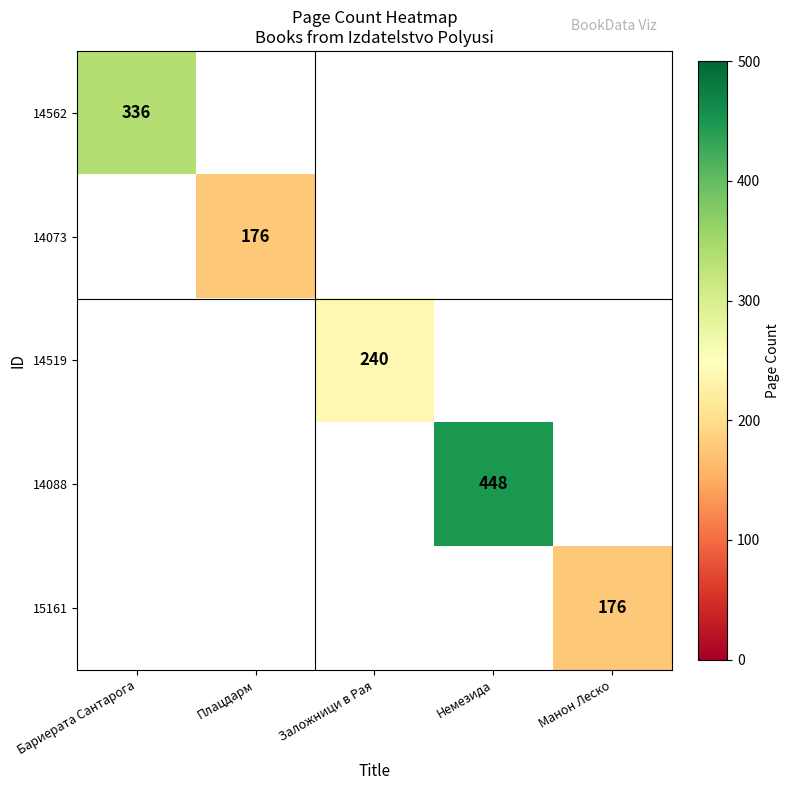

Which category has the highest value across all series?

Немезида